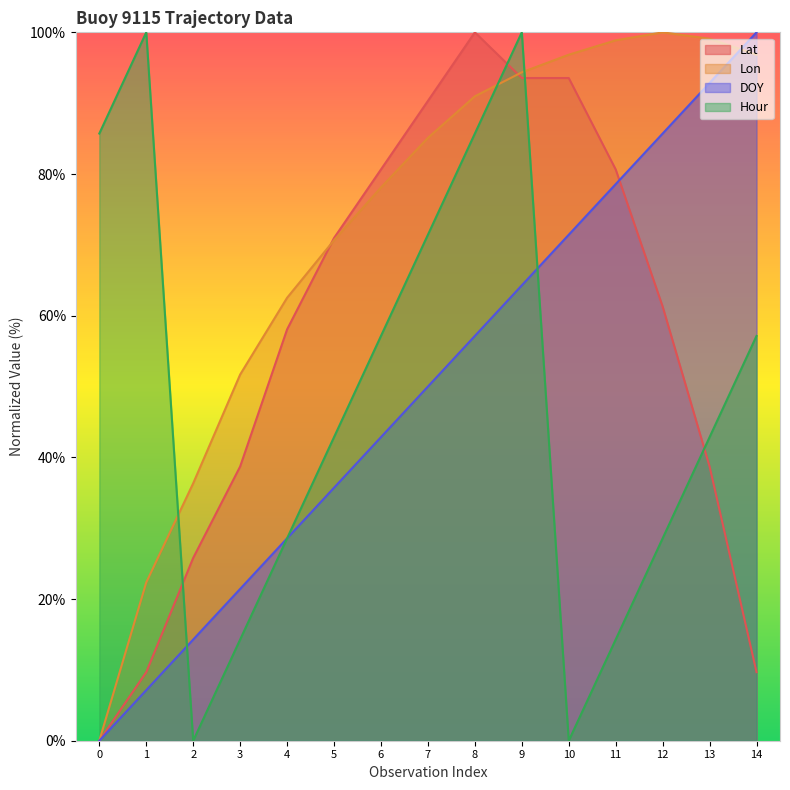

Which series has the largest total across all categories?

Lon